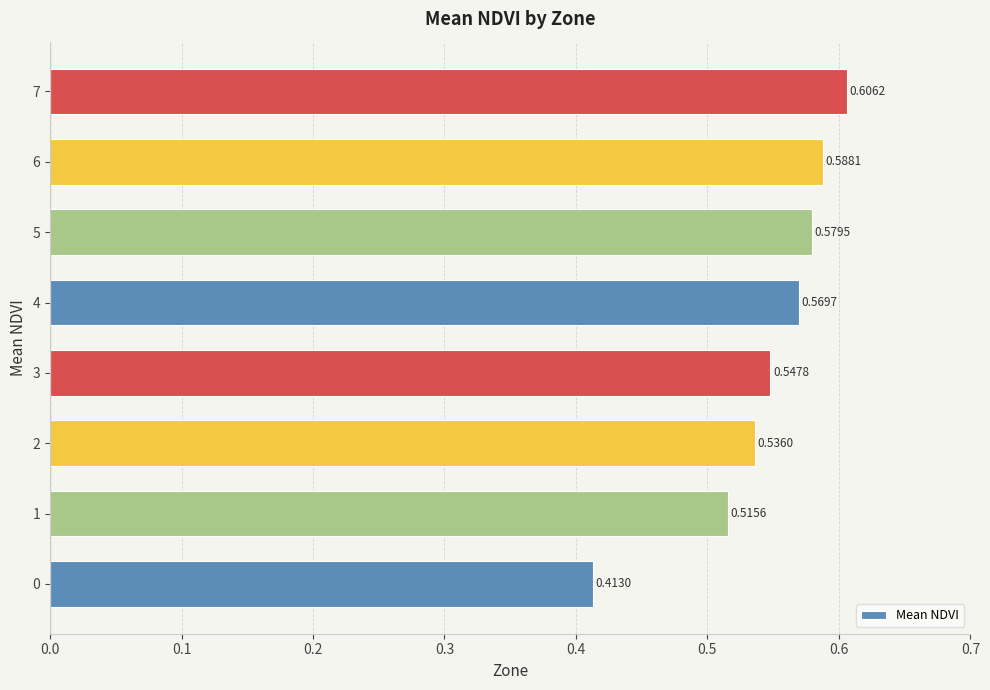

What is the difference between the maximum and minimum values?

0.2